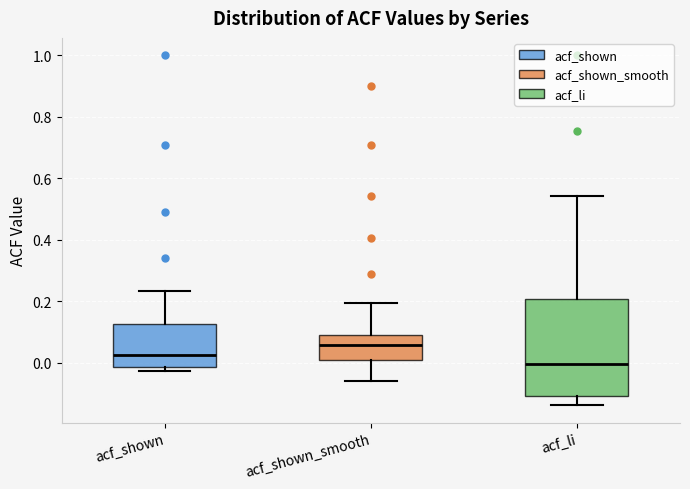

Which box has the lowest median line?

acf_li